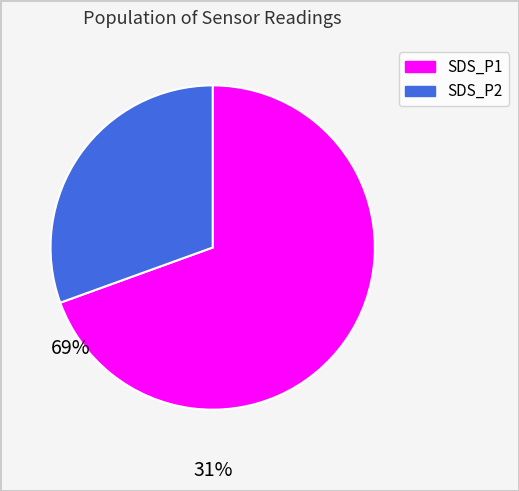

Which has a higher value, SDS_P1 or SDS_P2?

SDS_P1